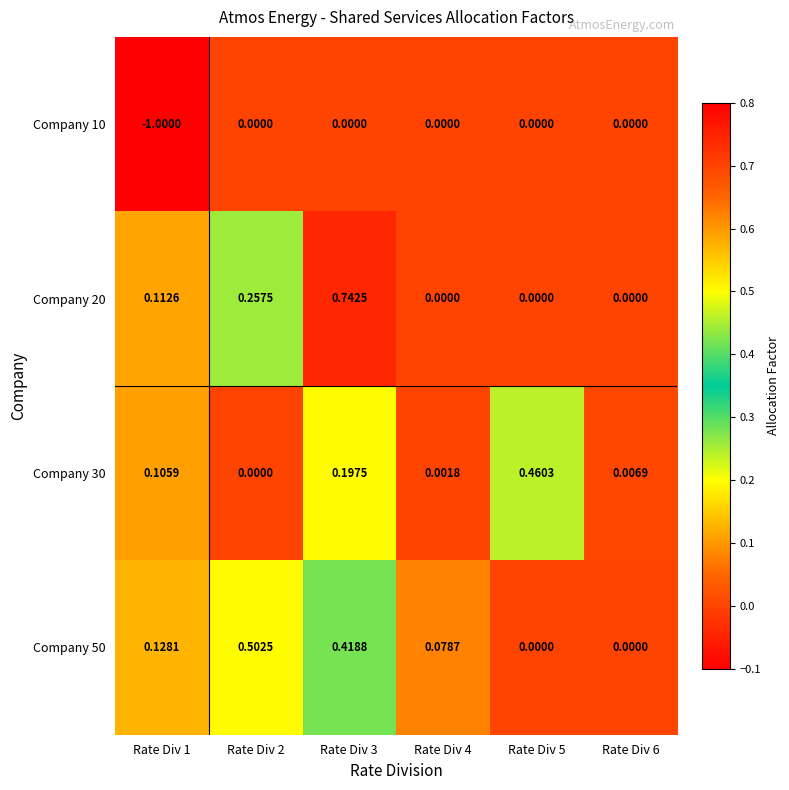

How many values in the Company 50 series exceed 0?

4